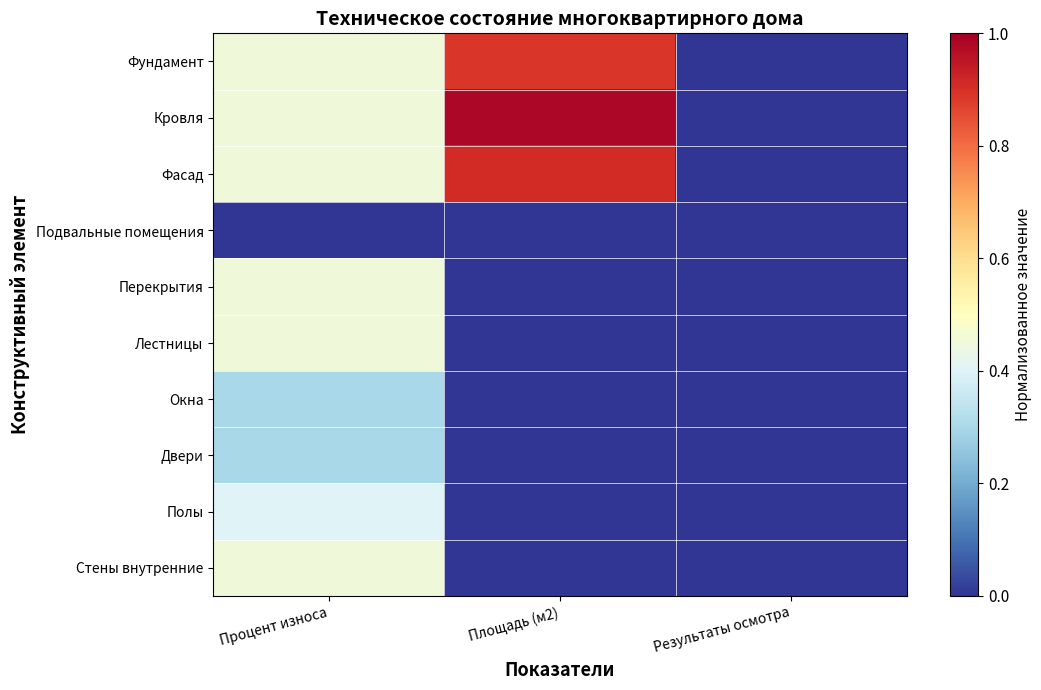

List the series in order of their peak value, lowest first.

Подвальные помещения, Окна, Двери, Полы, Перекрытия, Лестницы, Стены внутренние, Фундамент, Фасад, Кровля